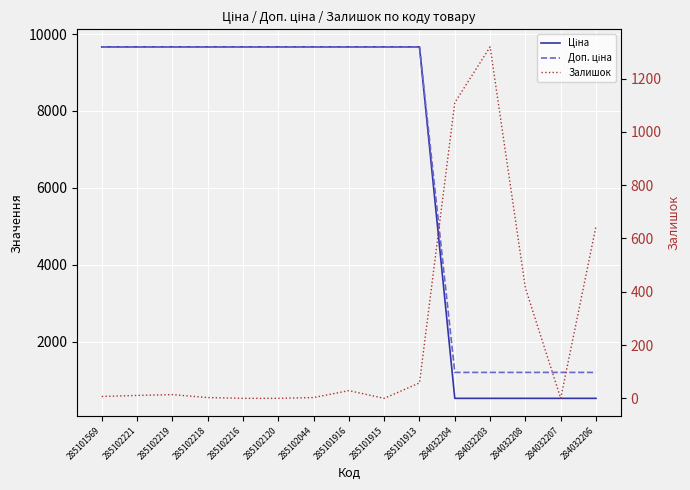

Read the Ціна value at 285102221.

9664.7